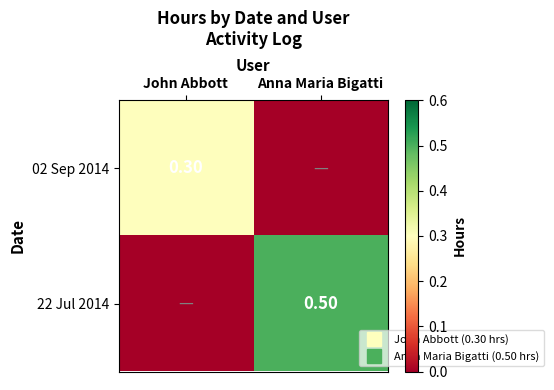

Which category has the lowest value across all series?

Anna Maria Bigatti